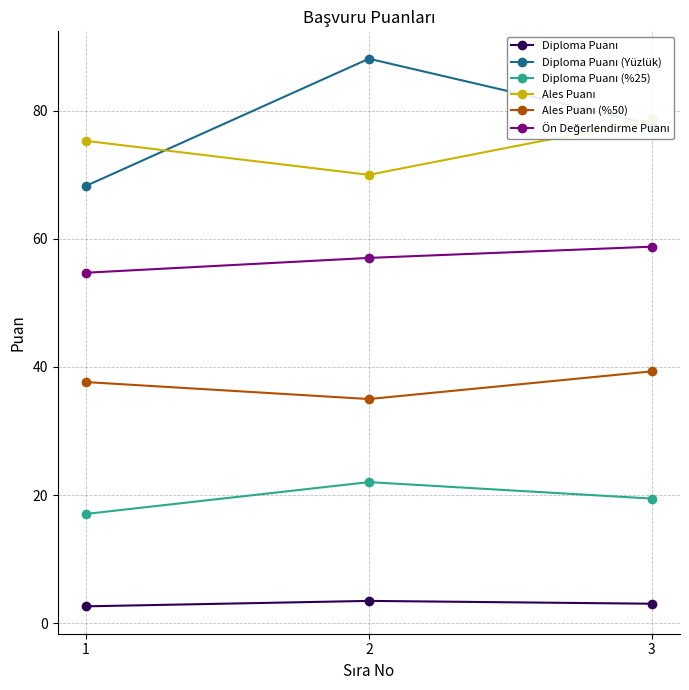

List the series in order of their peak value, lowest first.

Diploma Puanı, Diploma Puanı (%25), Ales Puanı (%50), Ön Değerlendirme Puanı, Ales Puanı, Diploma Puanı (Yüzlük)